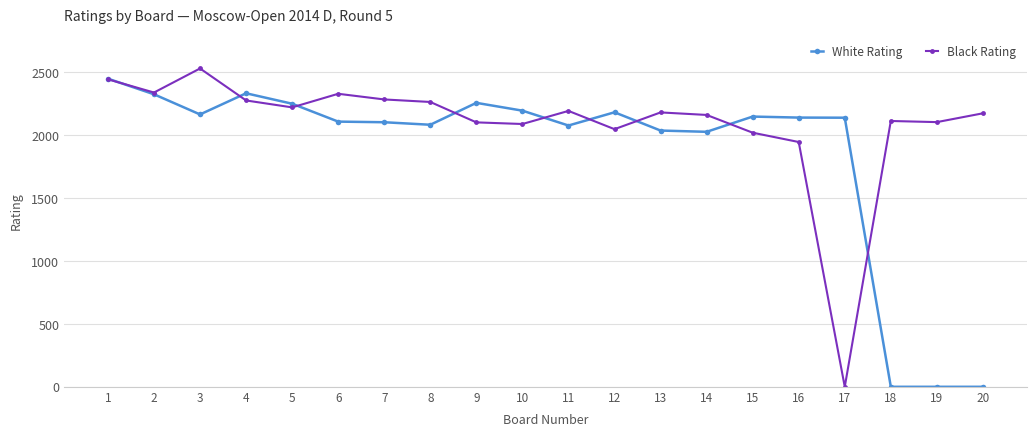

Which series has the largest range (max minus min)?

Black Rating